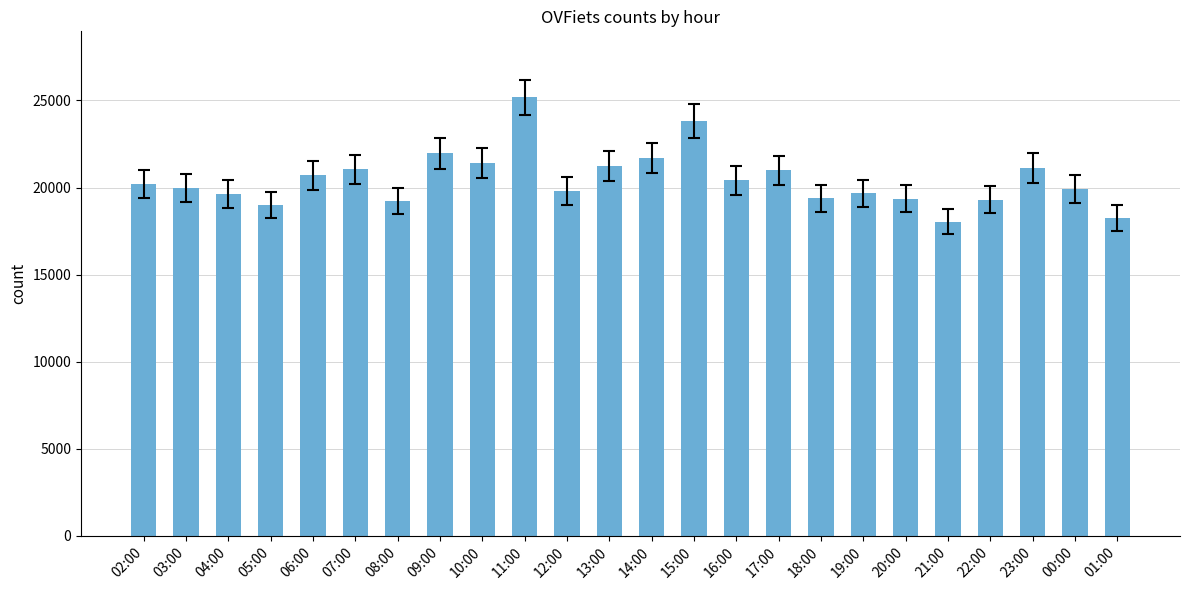

Which label corresponds to the largest value in the chart?

11:00